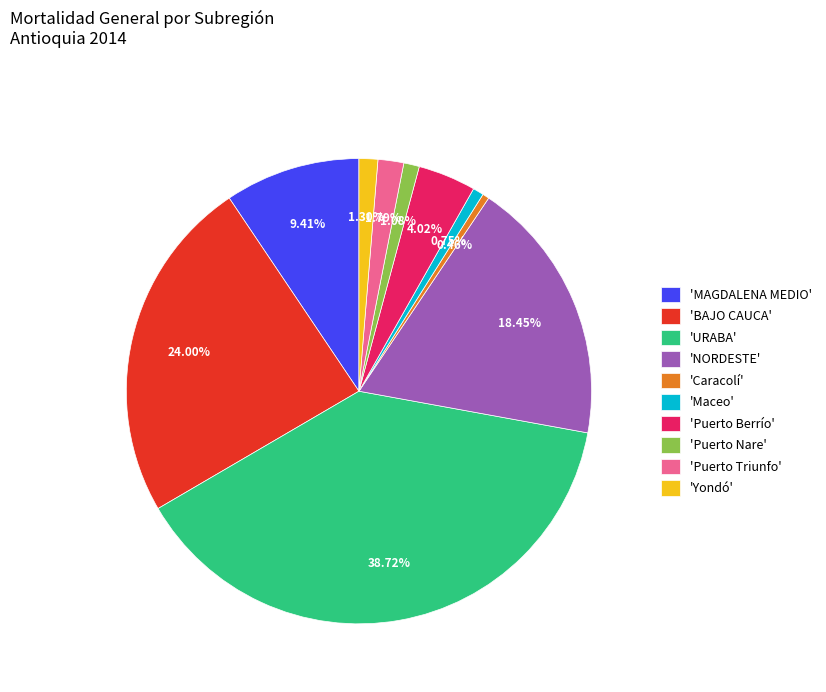

Count the number of slices in the pie.

10